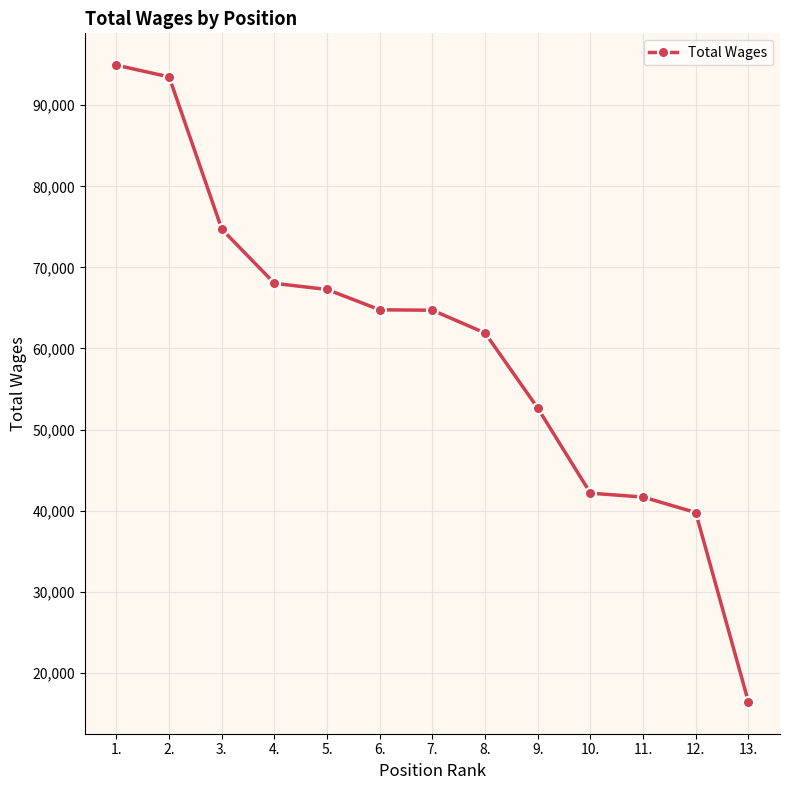

Is this an area chart (filled region under the line)?

No